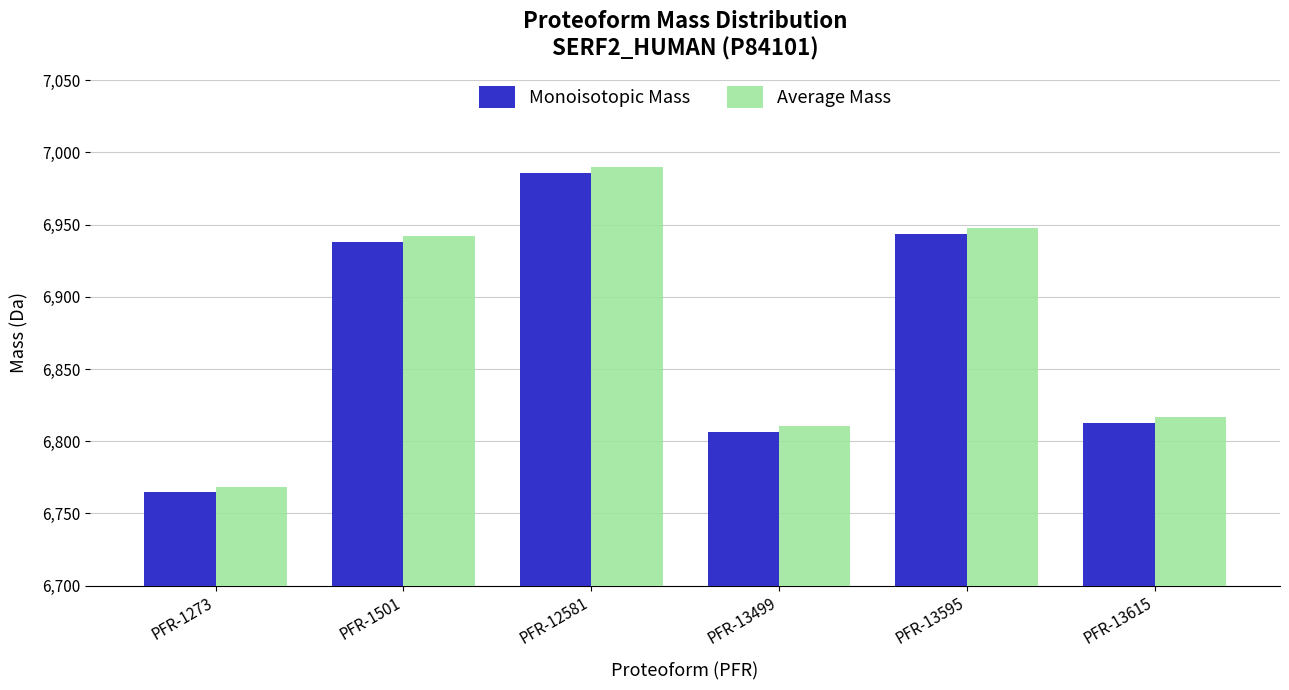

Rank the series at PFR-12581 from lowest to highest value.

Monoisotopic Mass, Average Mass